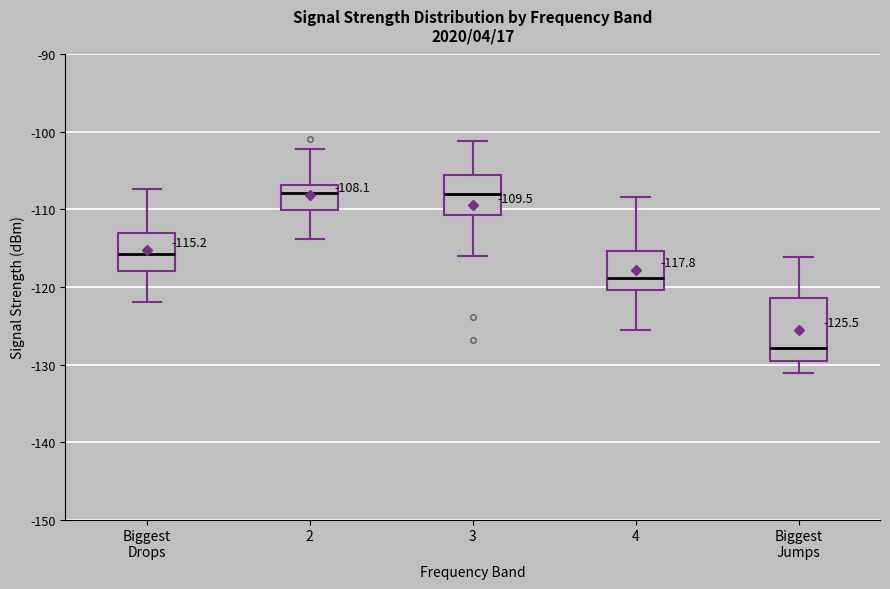

Which box is the tallest, from its lower edge to its upper edge?

Biggest Jumps